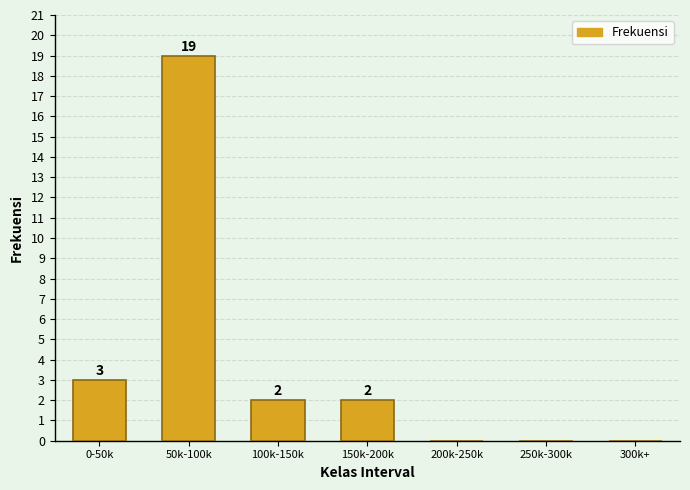

Reading left to right, list all the values displayed in this chart.

0-50k=3	50k-100k=19	100k-150k=2	150k-200k=2	200k-250k=0	250k-300k=0	300k+=0